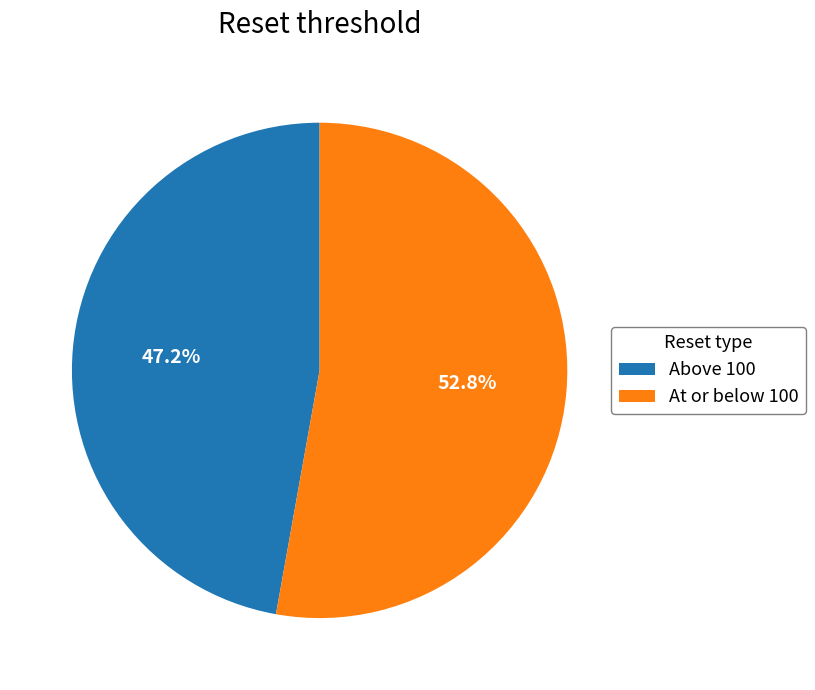

What percentage do At or below 100 and Above 100 together represent?

100.0%